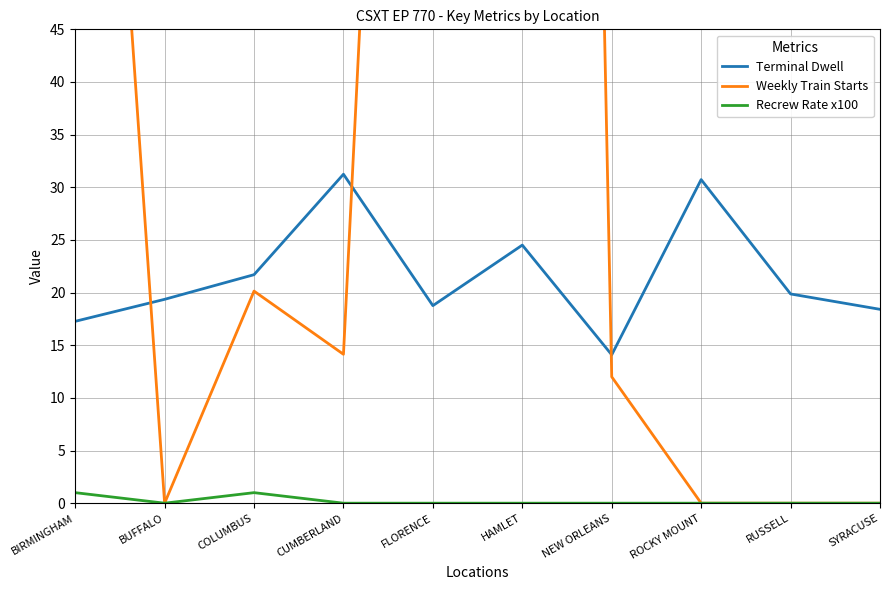

What is the spread (max minus min) of values at CUMBERLAND?

31.2